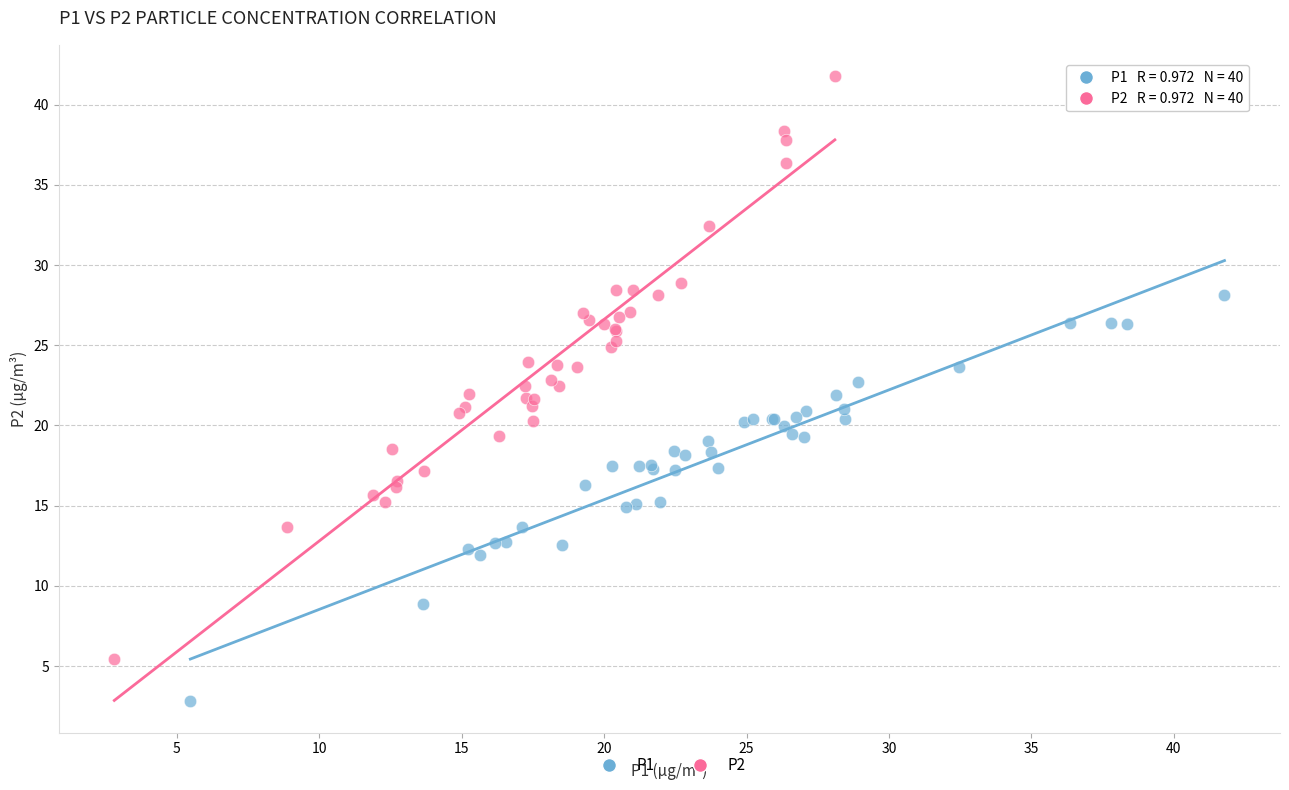

Which series has the largest Y range (max minus min)?

P2